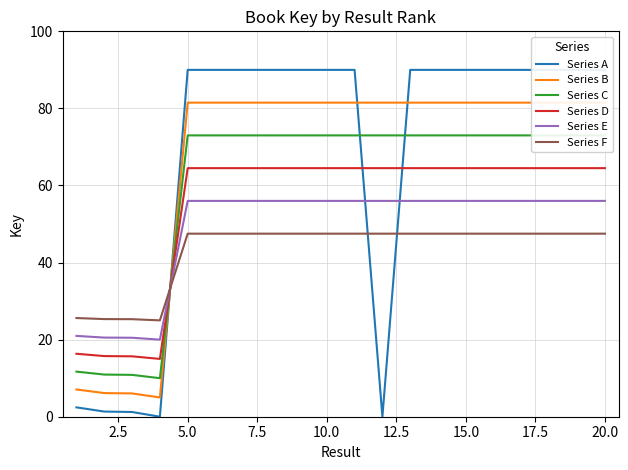

Rank the series by their maximum value, from lowest to highest.

Series F, Series E, Series D, Series C, Series B, Series A